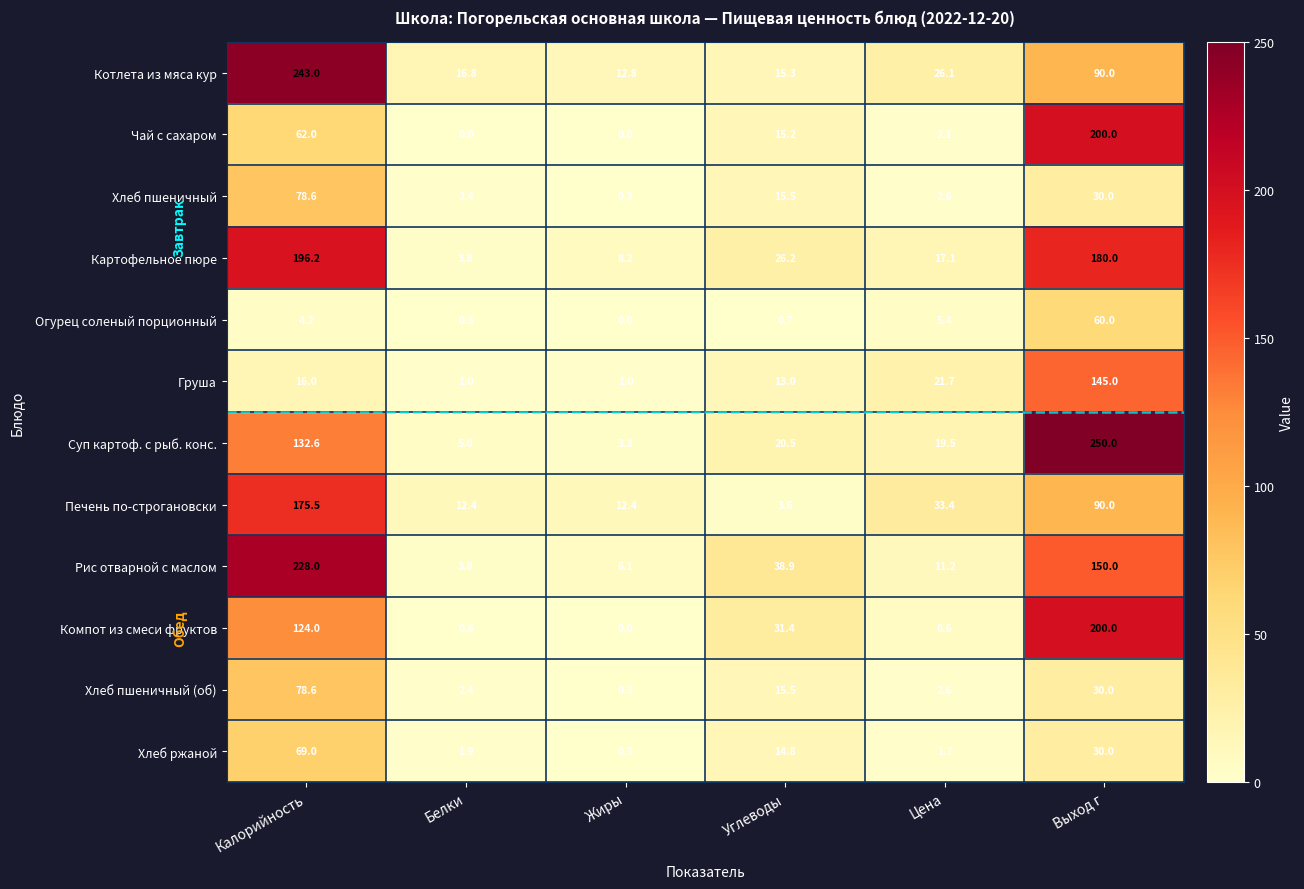

Which series has the largest range (max minus min)?

Суп картоф. с рыб. конс.